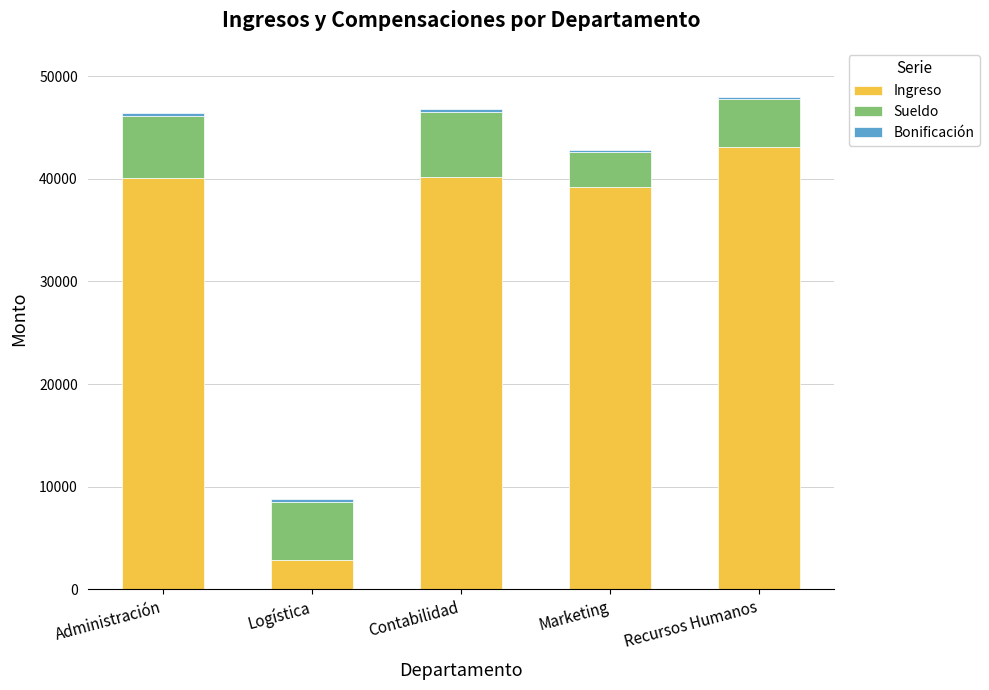

What is the maximum value for Ingreso?

43064.0